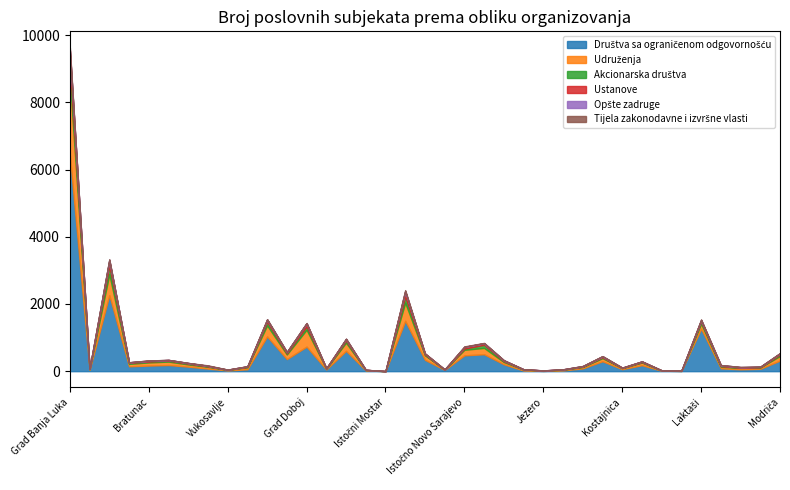

How many lines are shown in the chart?

6